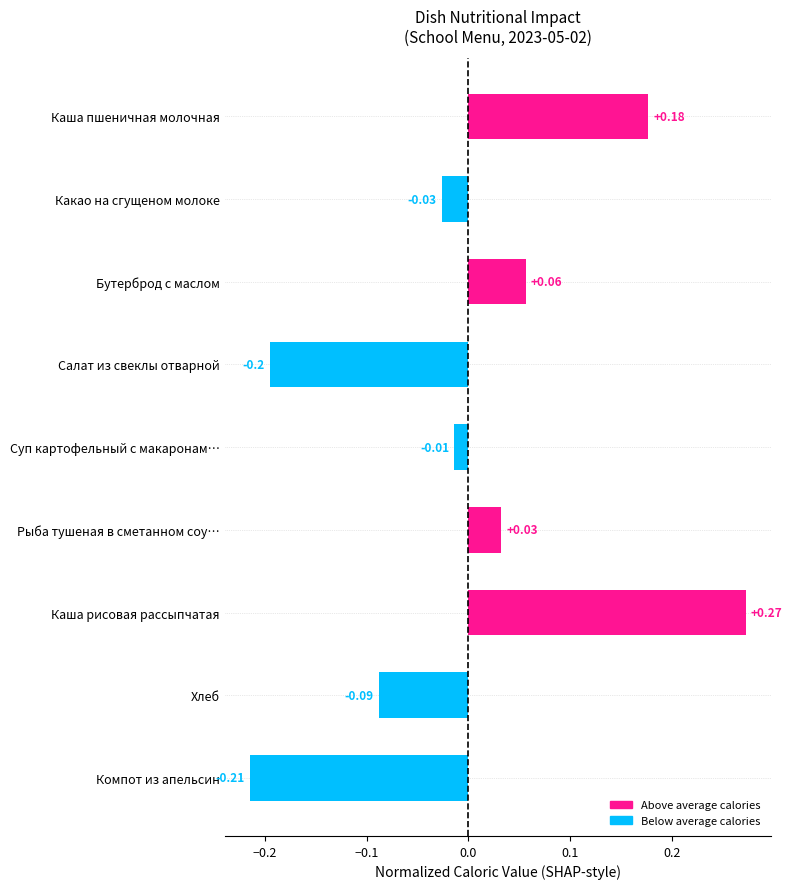

At which label is the value closest to 0?

Суп картофельный с макаронам…